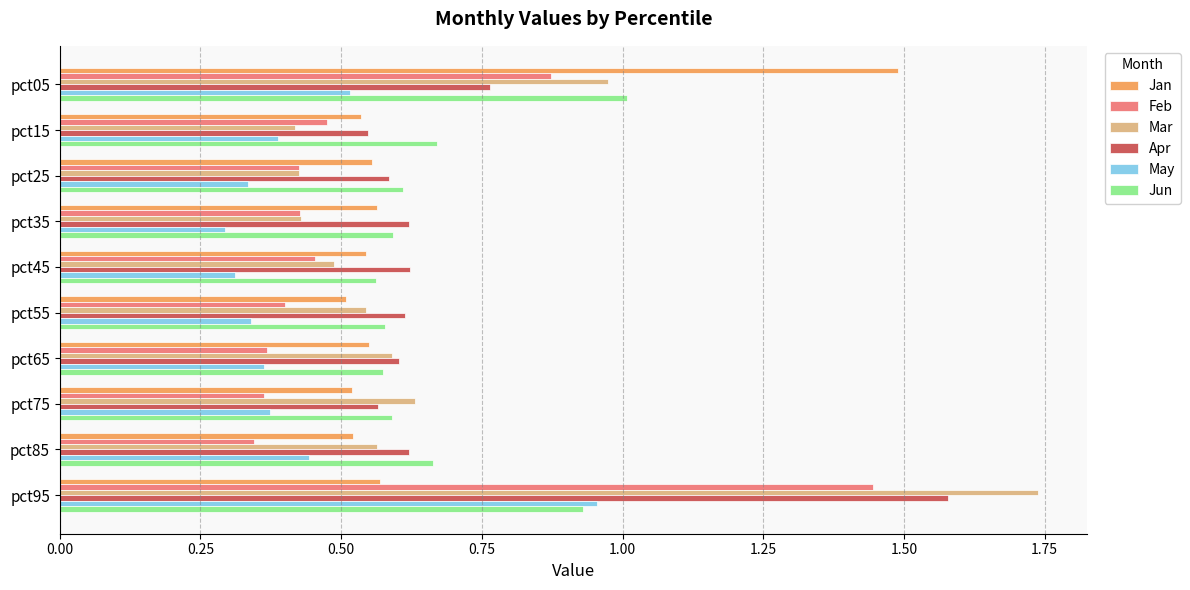

At which label does Feb reach its peak?

pct95